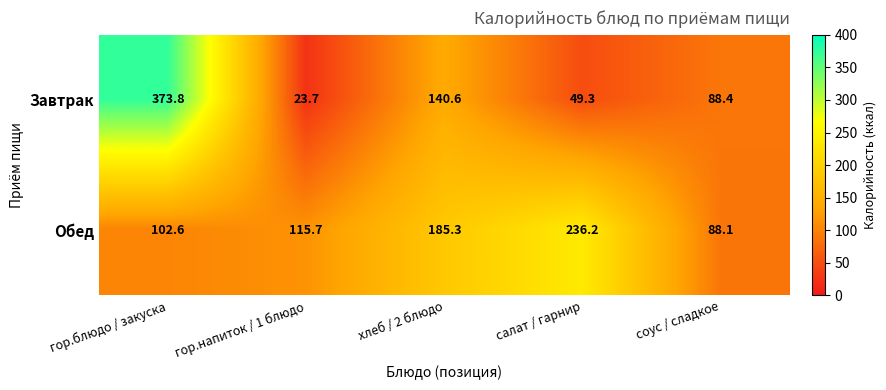

Reading left to right, what are all the values shown in this chart?

Завтрак: гор.блюдо / закуска=373.8	гор.напиток / 1 блюдо=23.7	хлеб / 2 блюдо=140.6	салат / гарнир=49.3	соус / сладкое=88.4
Обед: гор.блюдо / закуска=102.6	гор.напиток / 1 блюдо=115.7	хлеб / 2 блюдо=185.3	салат / гарнир=236.2	соус / сладкое=88.1